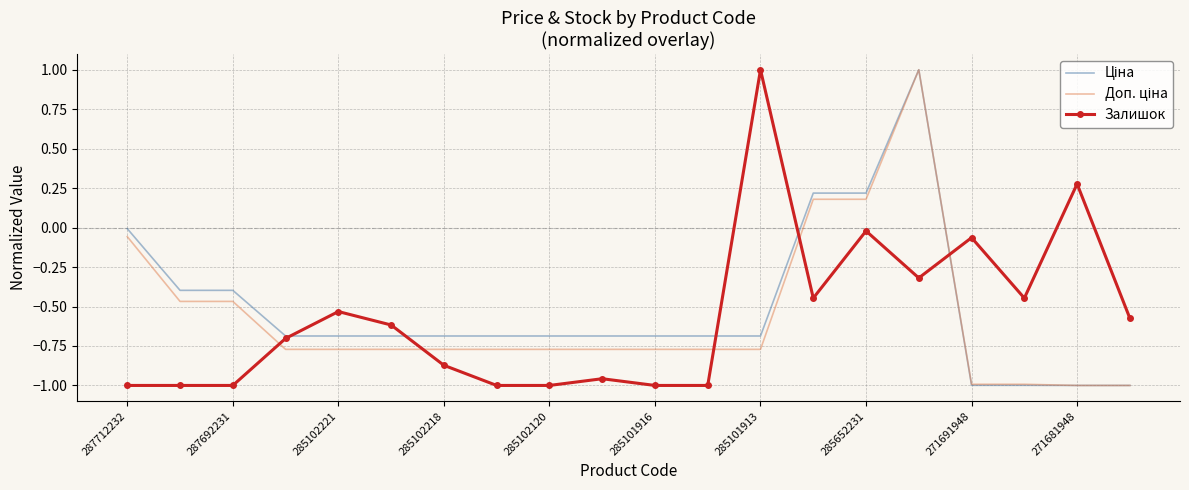

How many positive values does the Залишок series have?

2